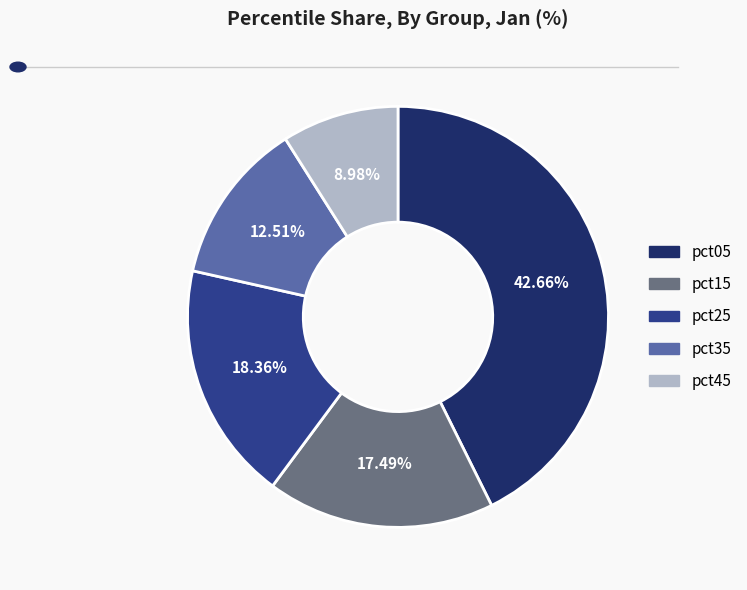

Is there any slice that represents more than half of the pie?

No